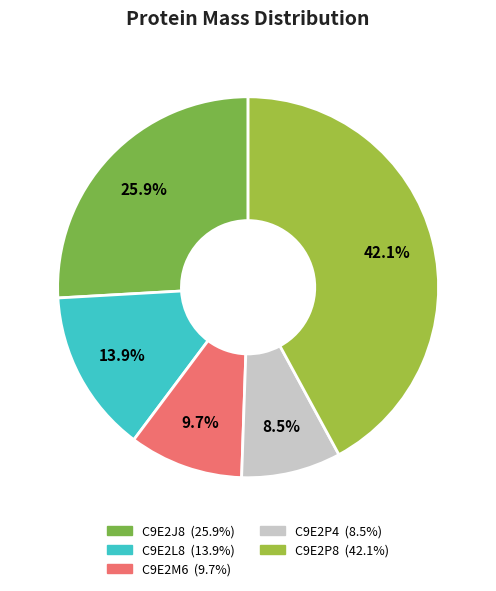

Is there a majority slice in this chart?

No